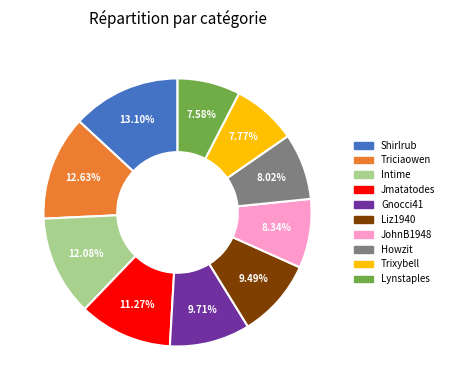

Is there a majority slice in this chart?

No